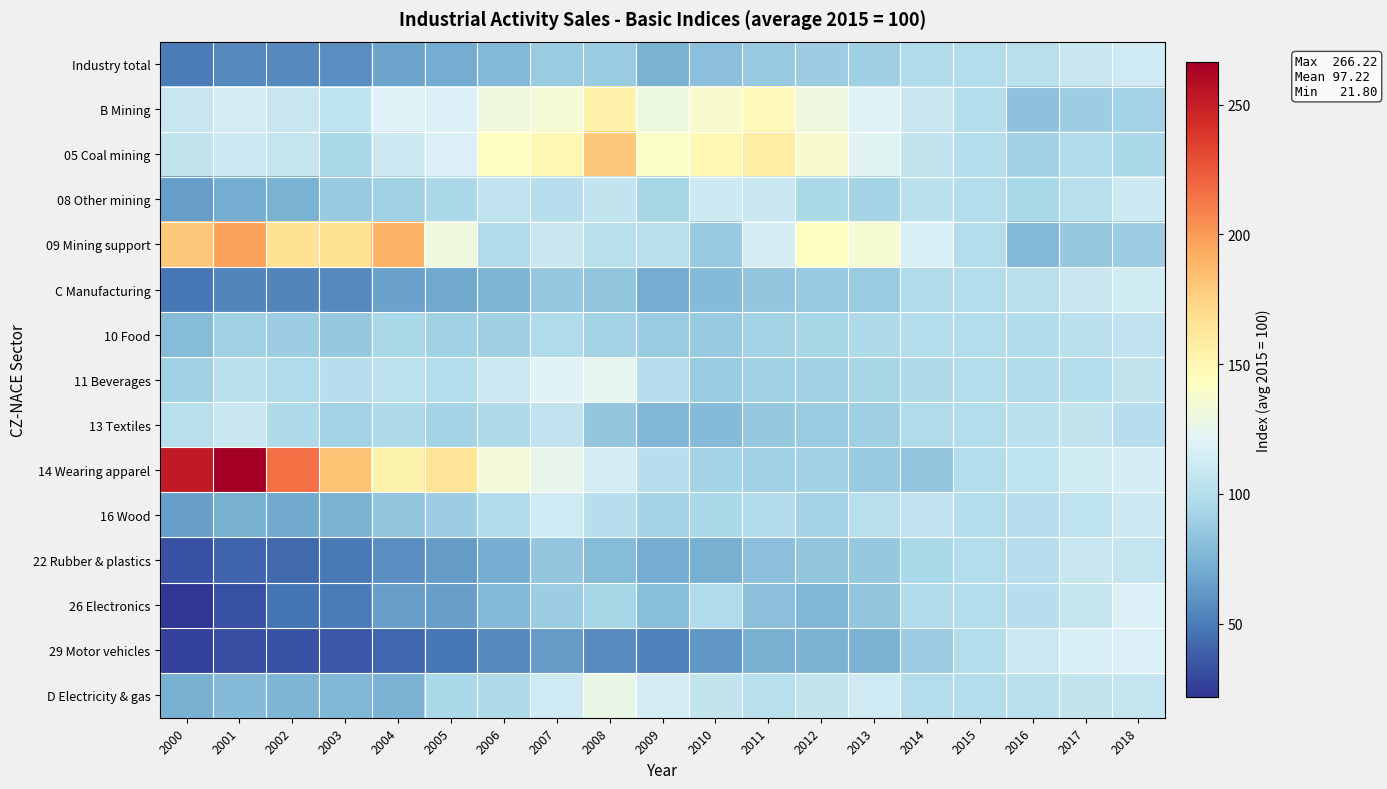

What is the greatest value displayed?

266.2